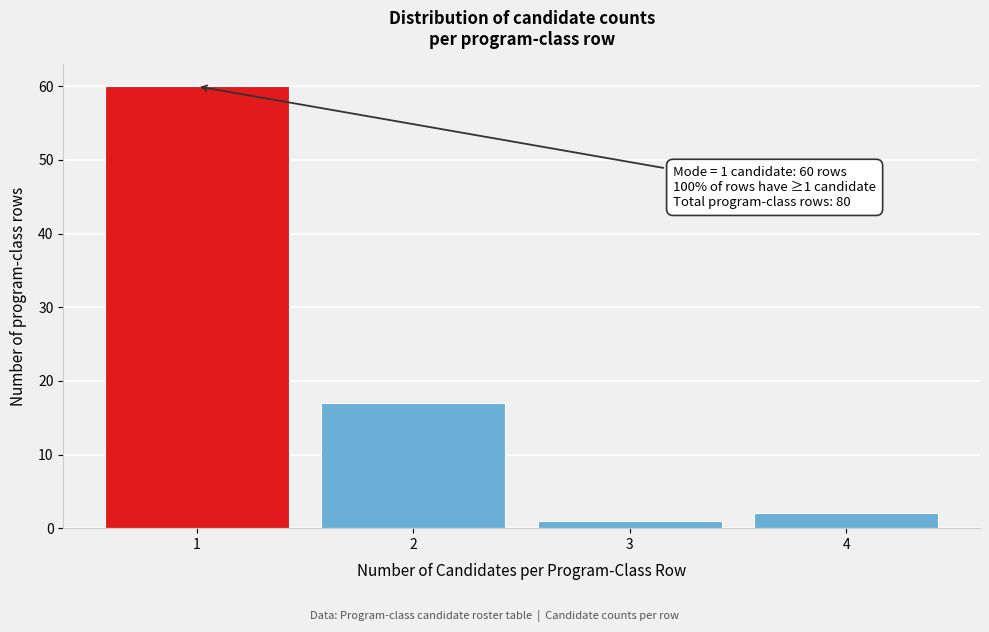

Which range on the x-axis has the tallest bar?

0.5 to 1.5